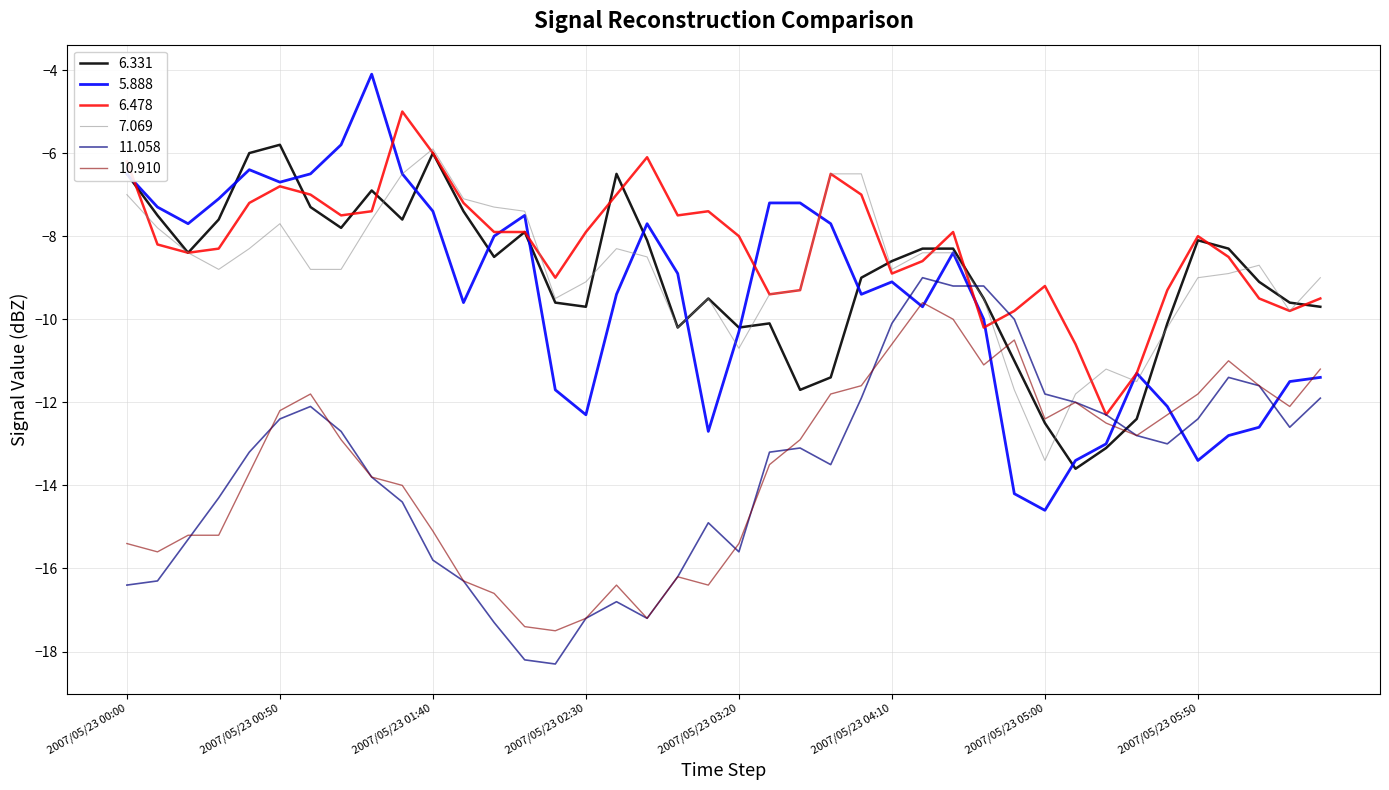

Which series has the widest spread of values?

5.888